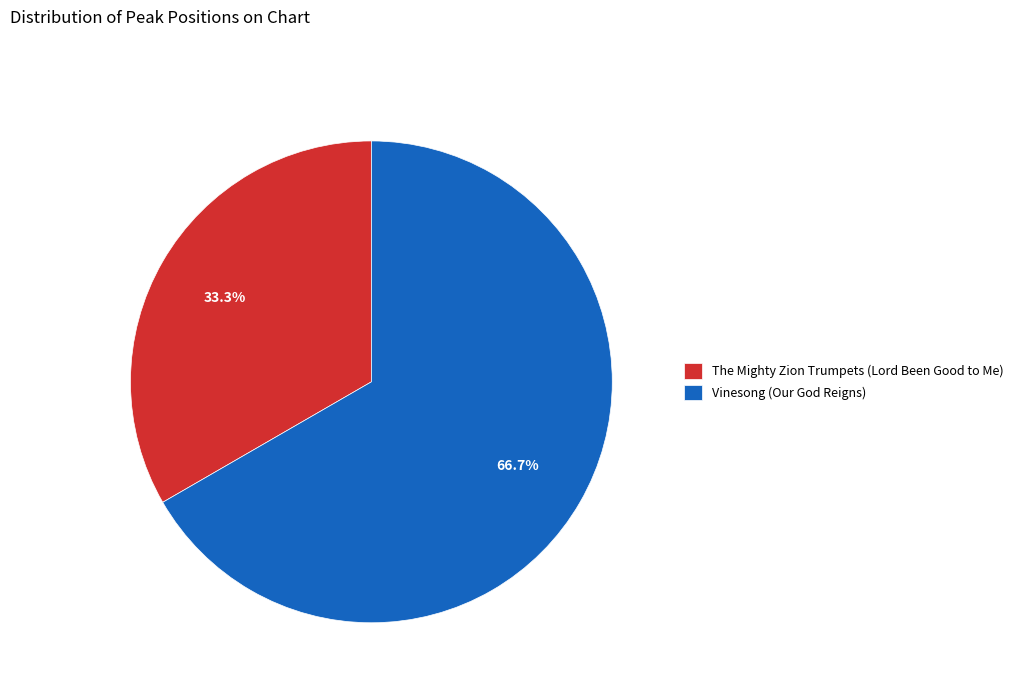

Is the sum of Vinesong (Our God Reigns) and The Mighty Zion Trumpets (Lord Been Good to Me) greater than half?

Yes